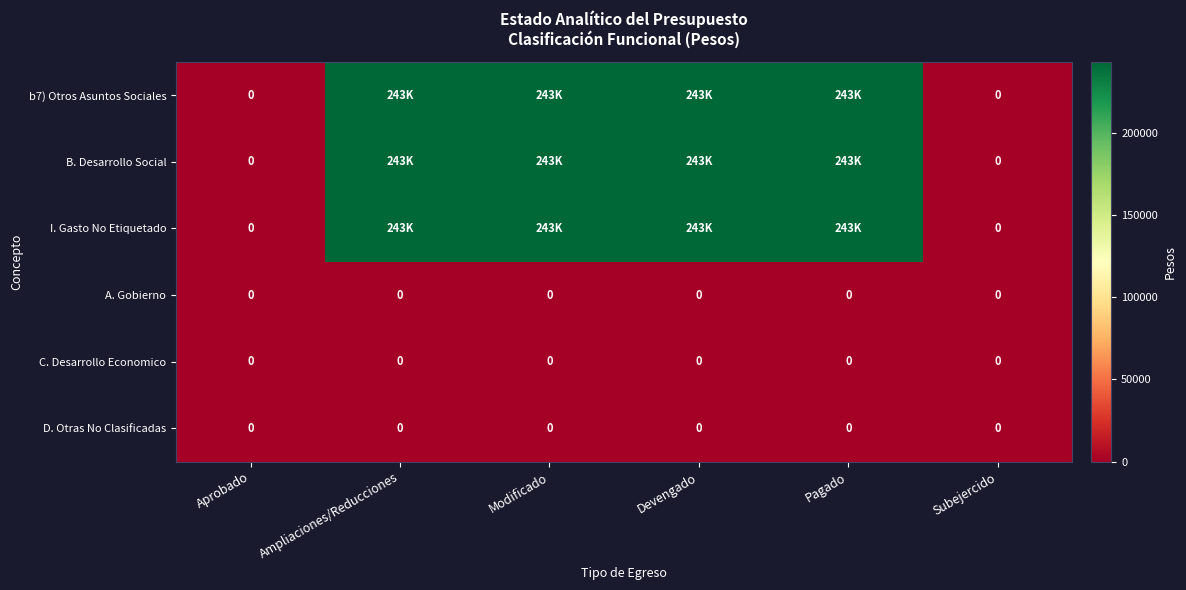

The value of A. Gobierno at Devengado is 0.0. True or false?

True